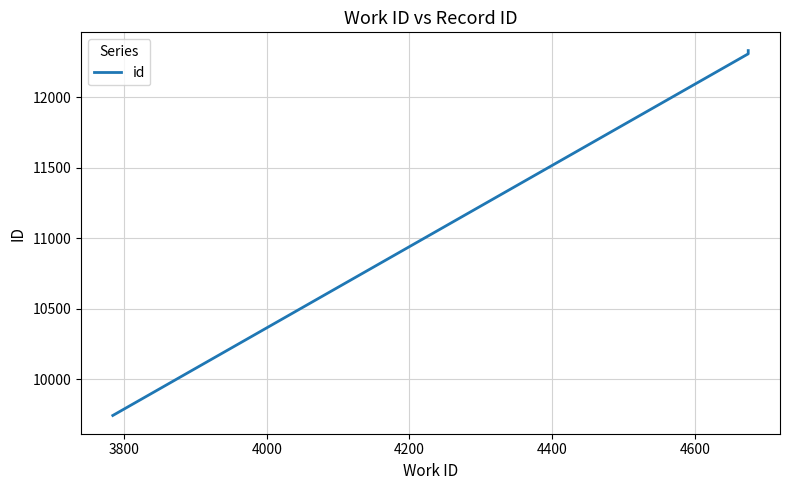

How many lines are shown in the chart?

1